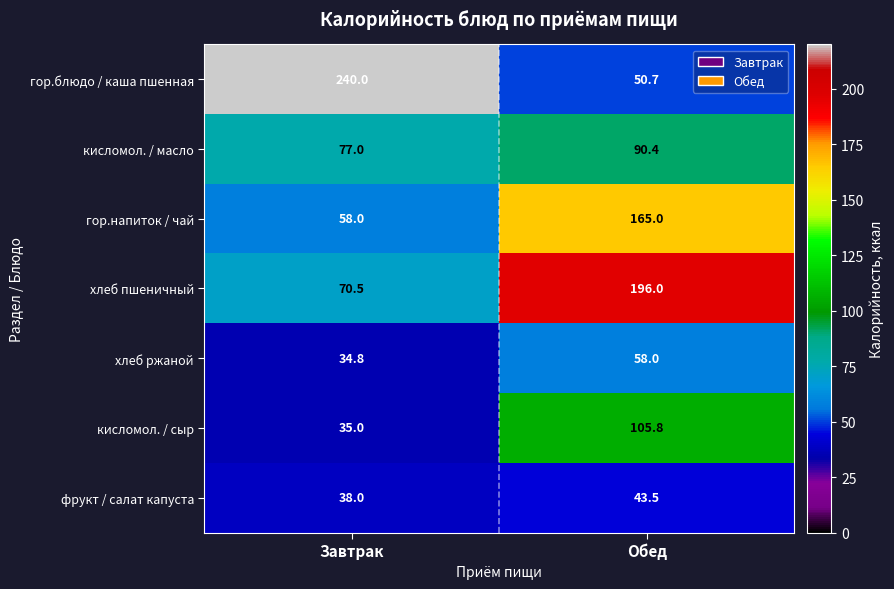

Which series has the largest total across all categories?

гор.блюдо / каша пшенная